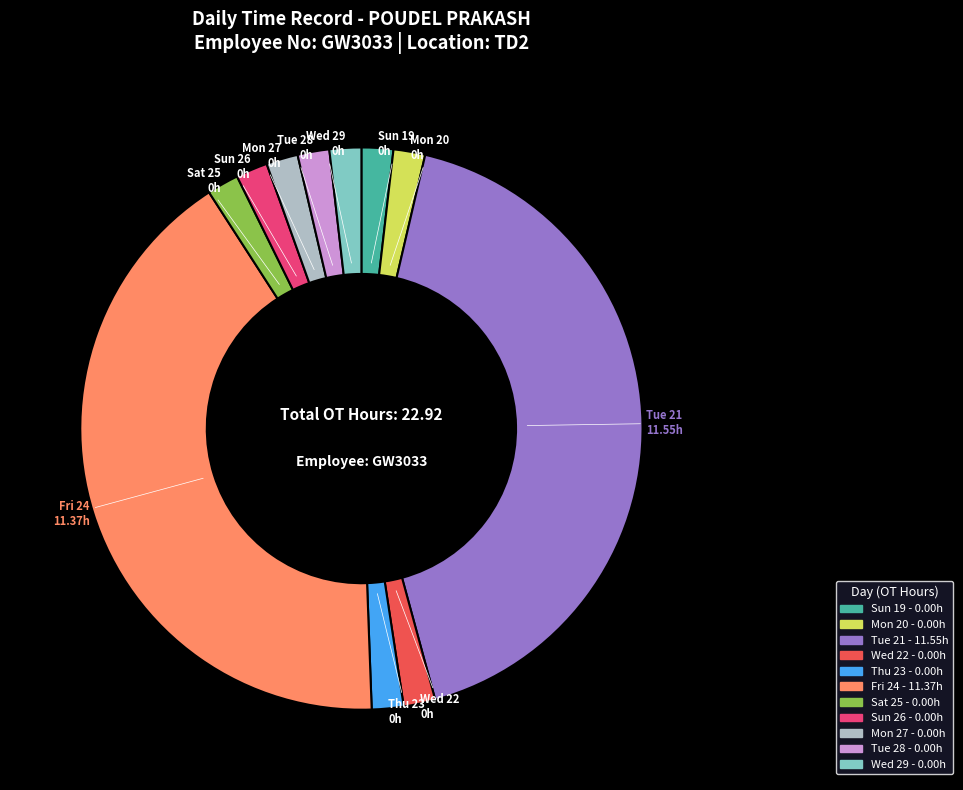

The Tue 21 slice represents 60% of the pie. True or false?

False